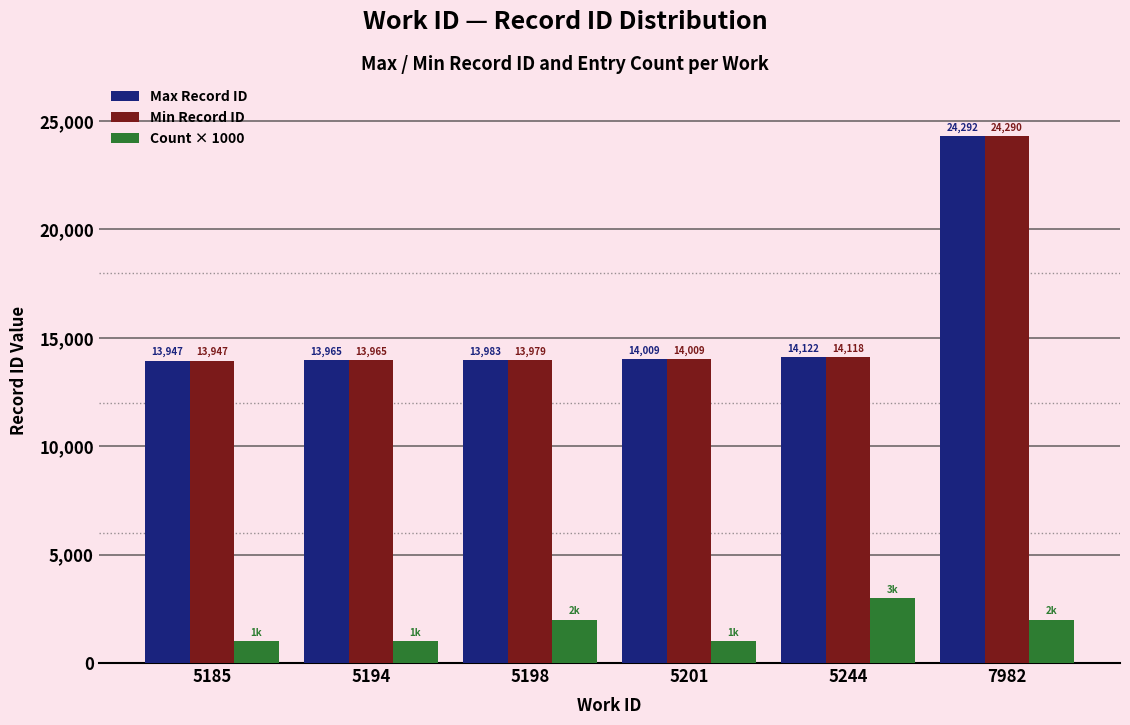

Which label corresponds to the largest value in the chart?

7982